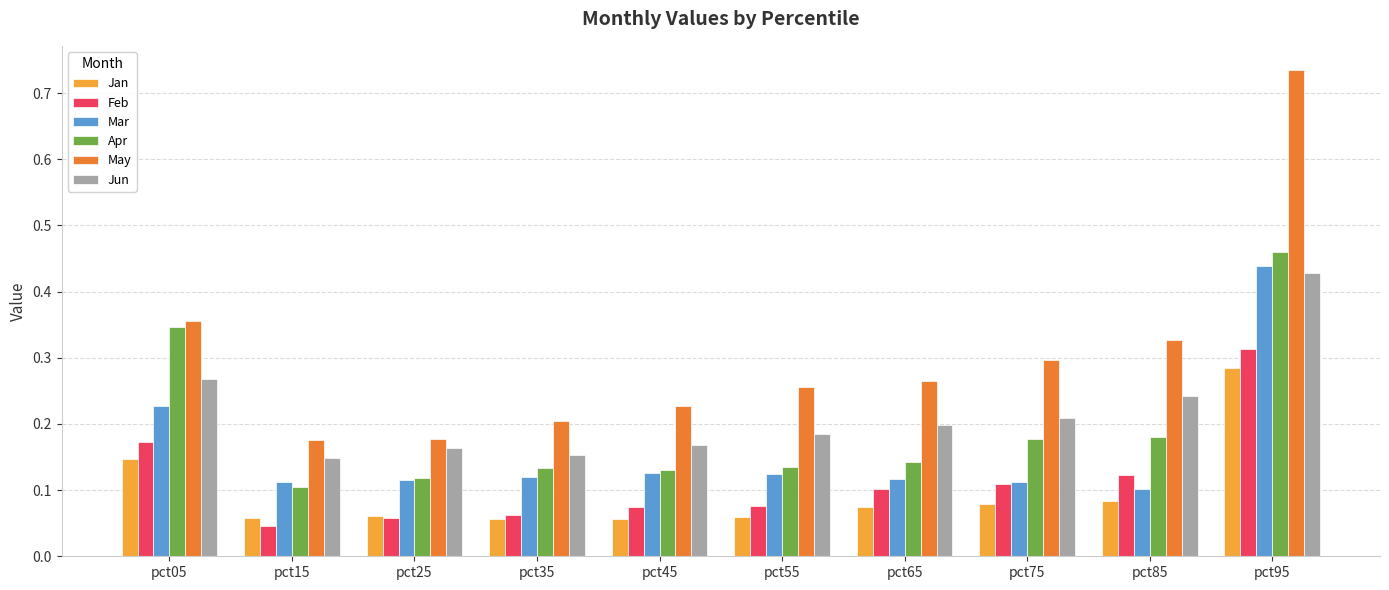

At how many categories does at least one series exceed 0?

10